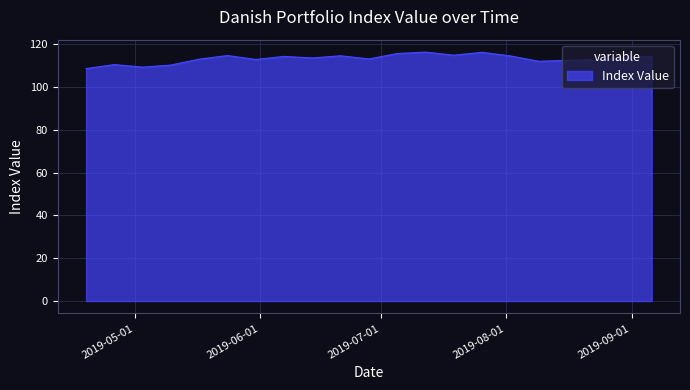

What is the difference between the maximum and minimum values?

7.7